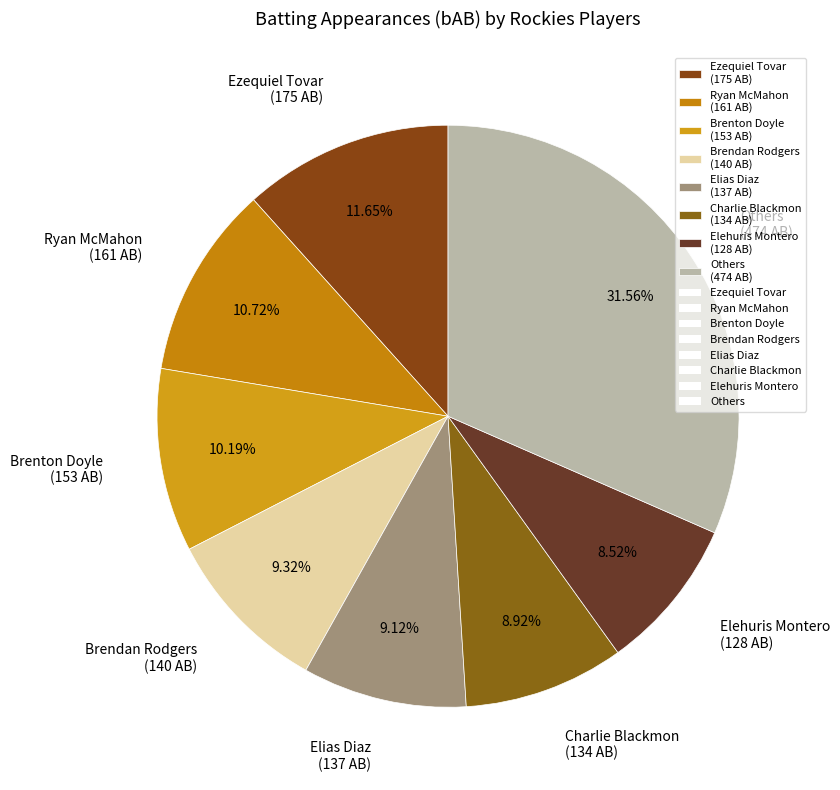

Combined, do Charlie Blackmon (134 AB) and Brenton Doyle (153 AB) account for over 50%?

No